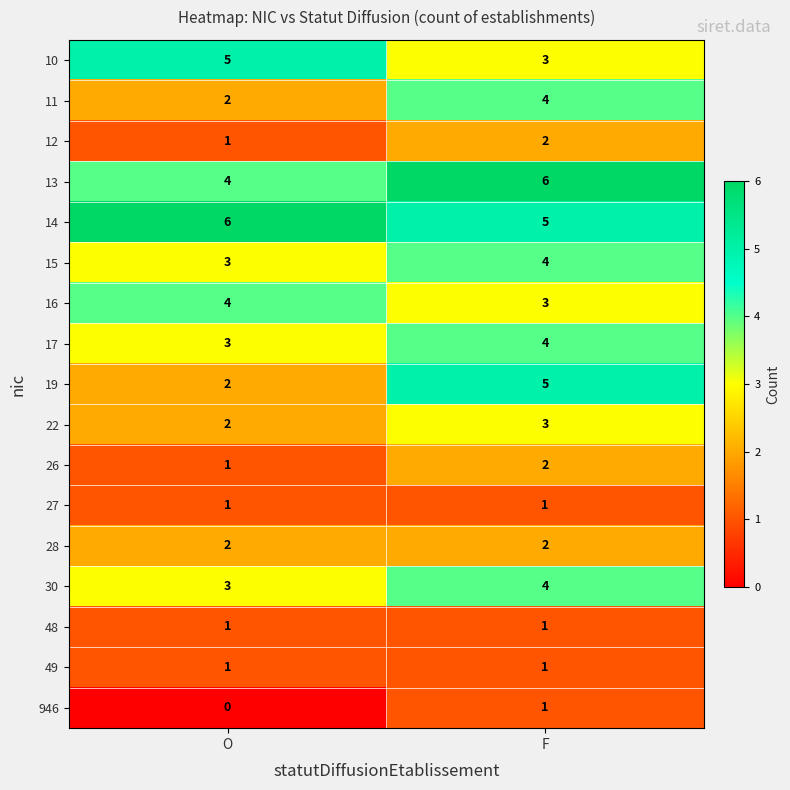

Which series has the largest range (max minus min)?

19